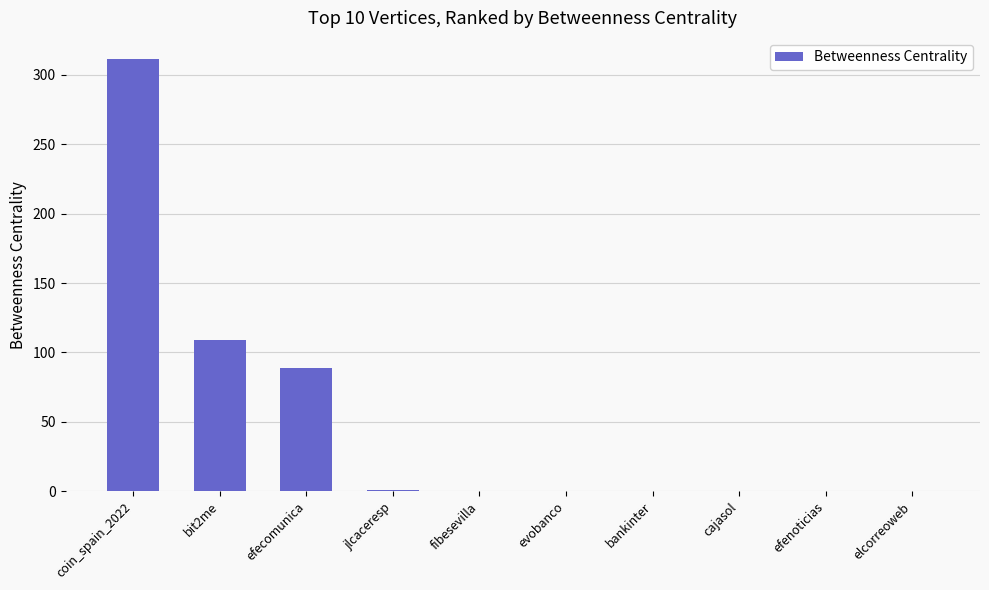

True or false: the data shows 79 at coin_spain_2022.

False